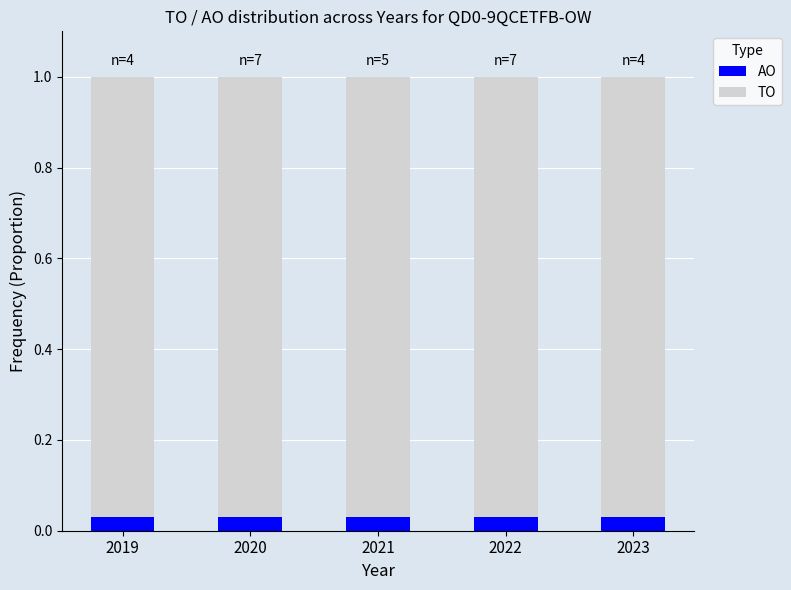

Count the number of data series in this chart.

2